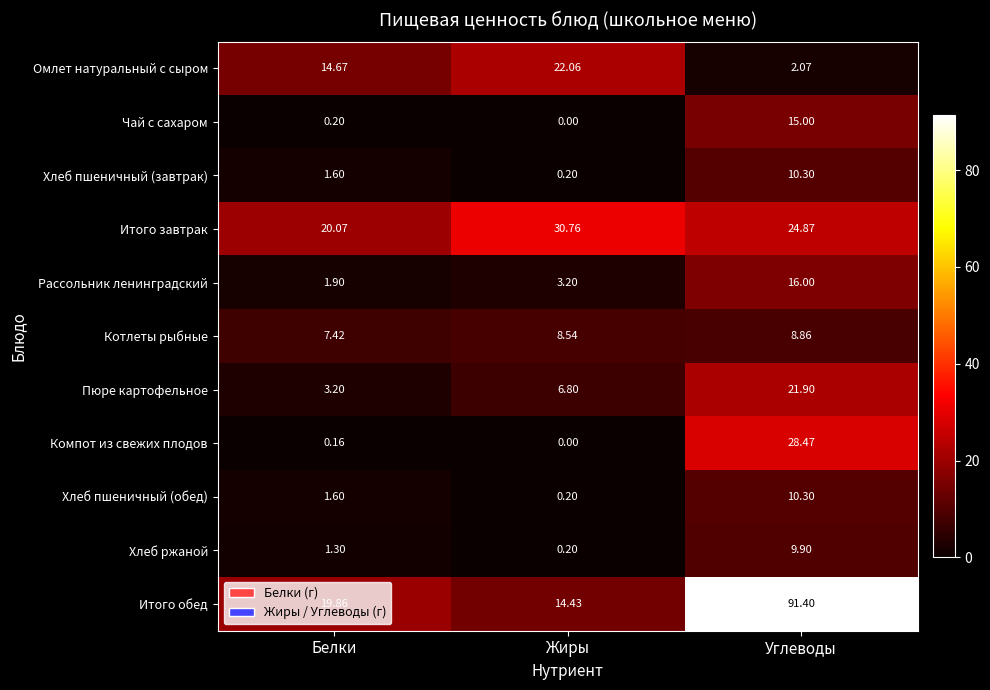

At which category is the sum across all series the highest?

Углеводы